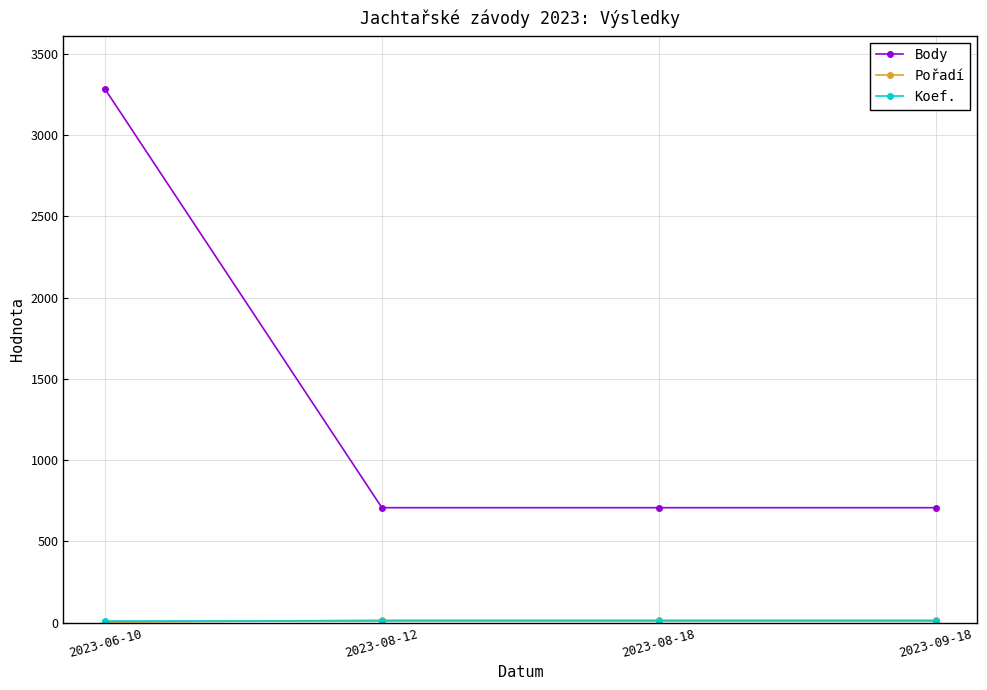

Which series has the widest spread of values?

Body